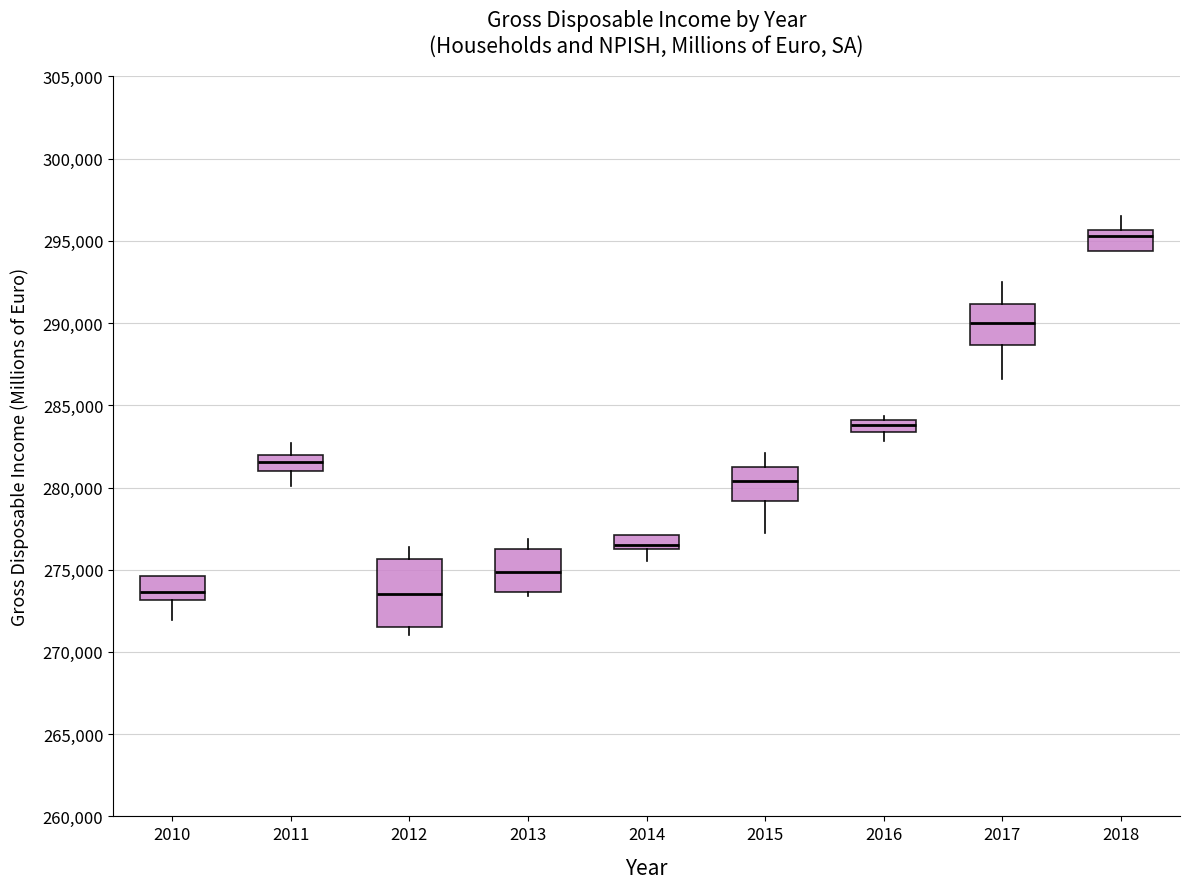

Where is the lower edge of the box at x = 2012 on the y-axis? The values are not printed on the chart, so give them approximately, as read against the axis.

271500